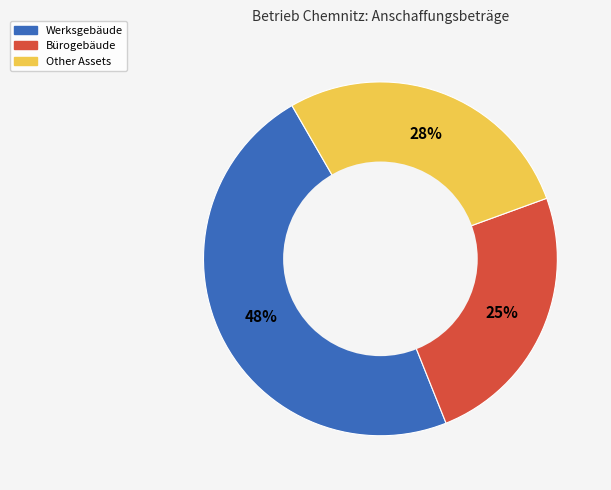

To the nearest percent, what is the average slice percentage?

33%